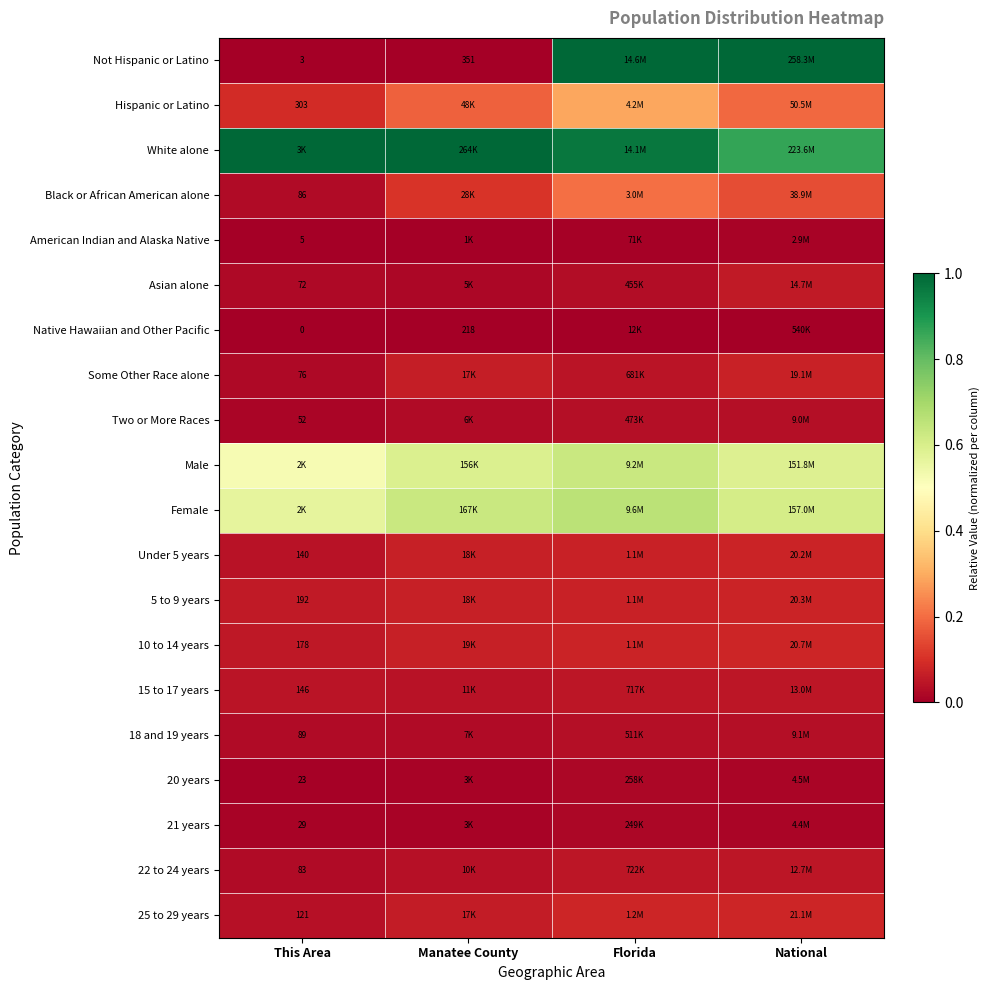

Is it true that Not Hispanic or Latino equals 1.0 at Florida?

True